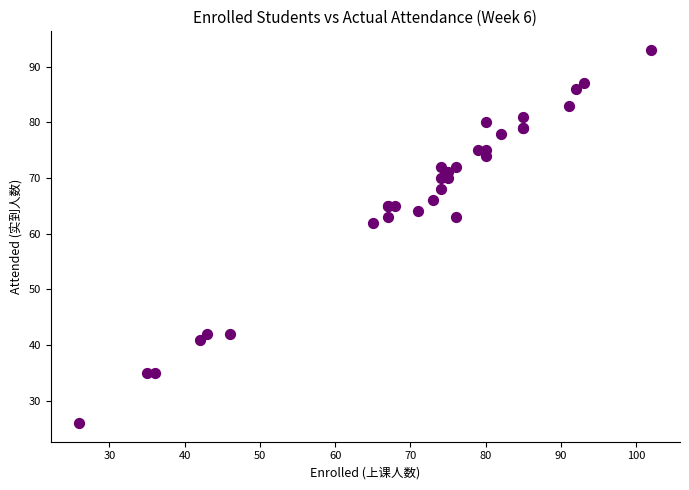

What Y value in the scatter plot is closest to 59?

62